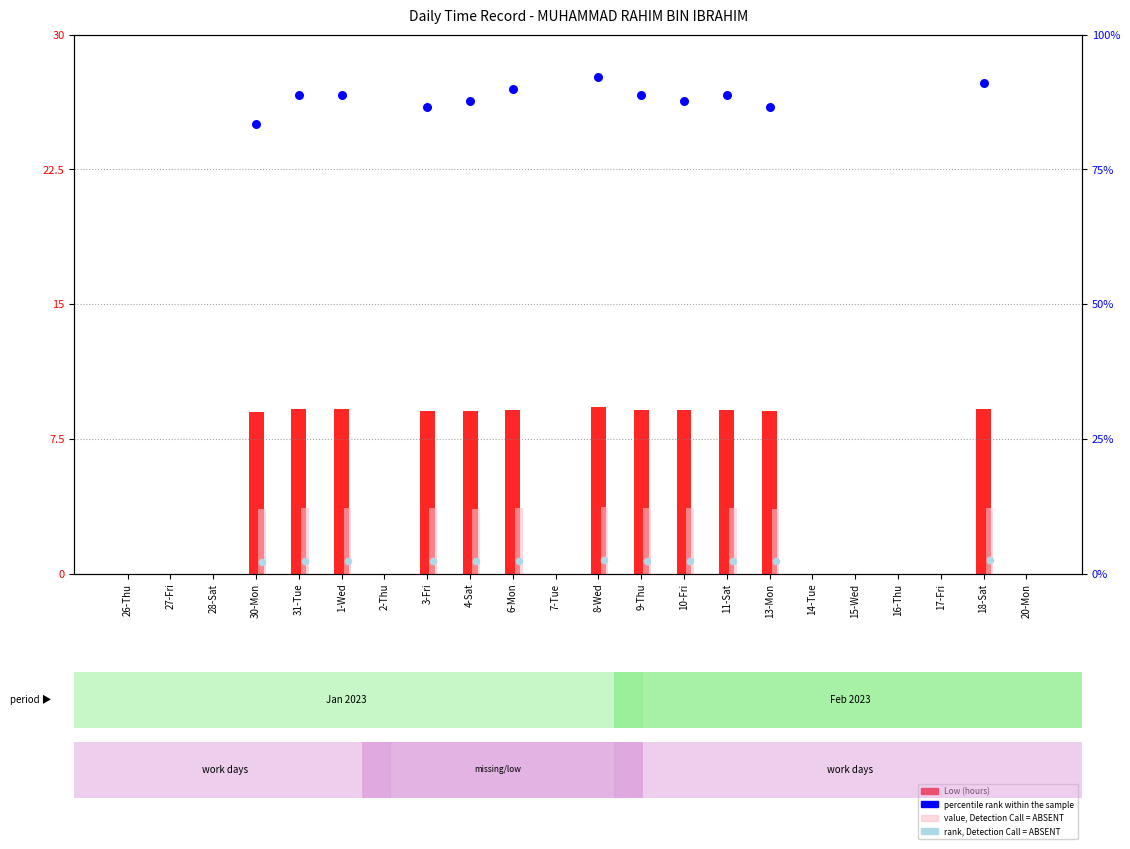

At how many categories does at least one series exceed 76?

12